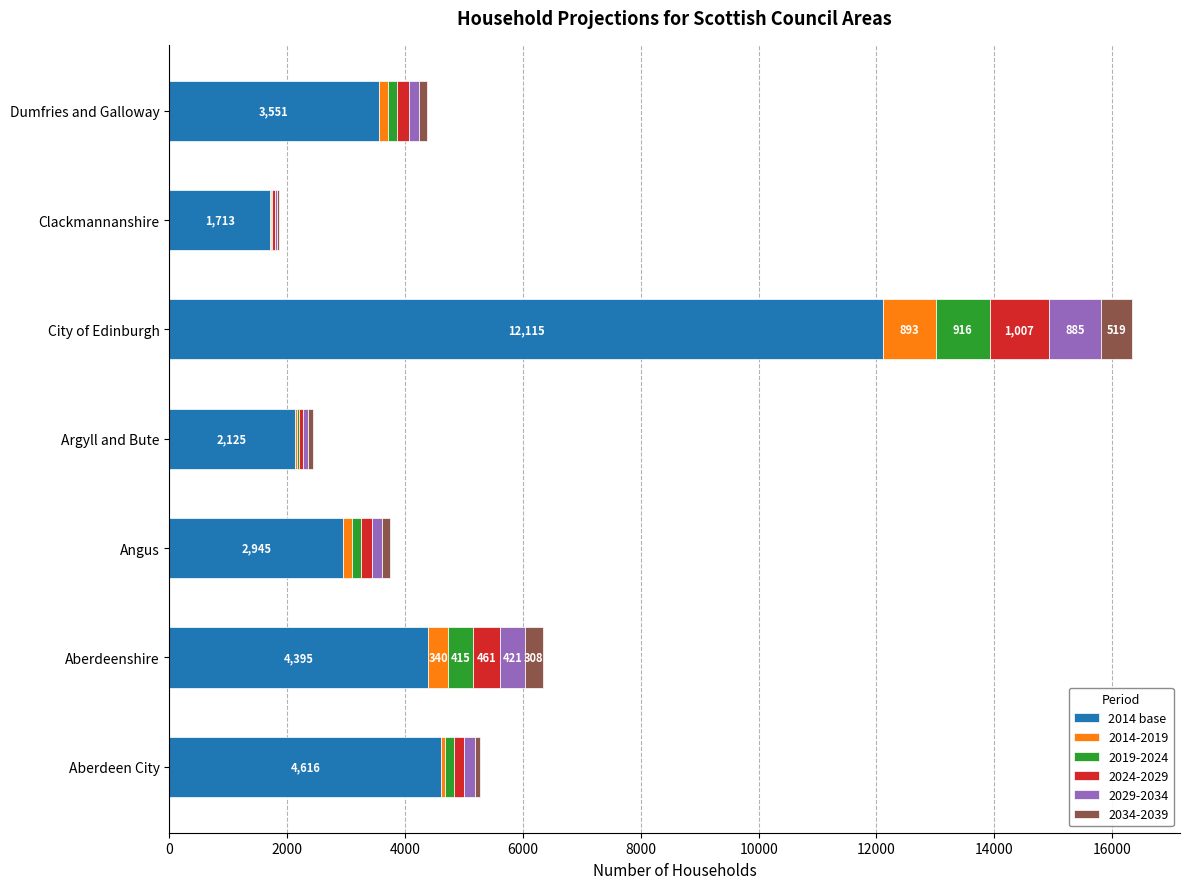

At which category is the sum across all series the highest?

City of Edinburgh